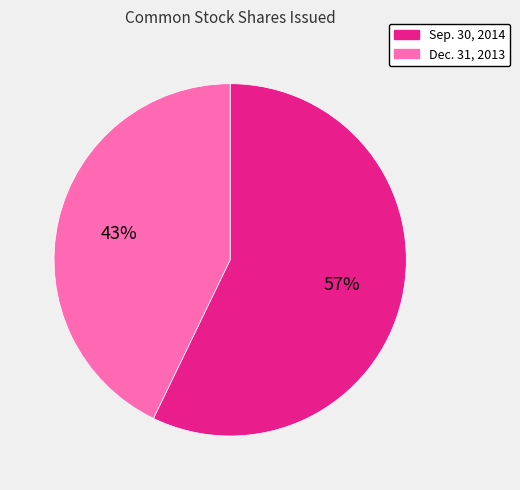

How many slices are in this pie chart?

2